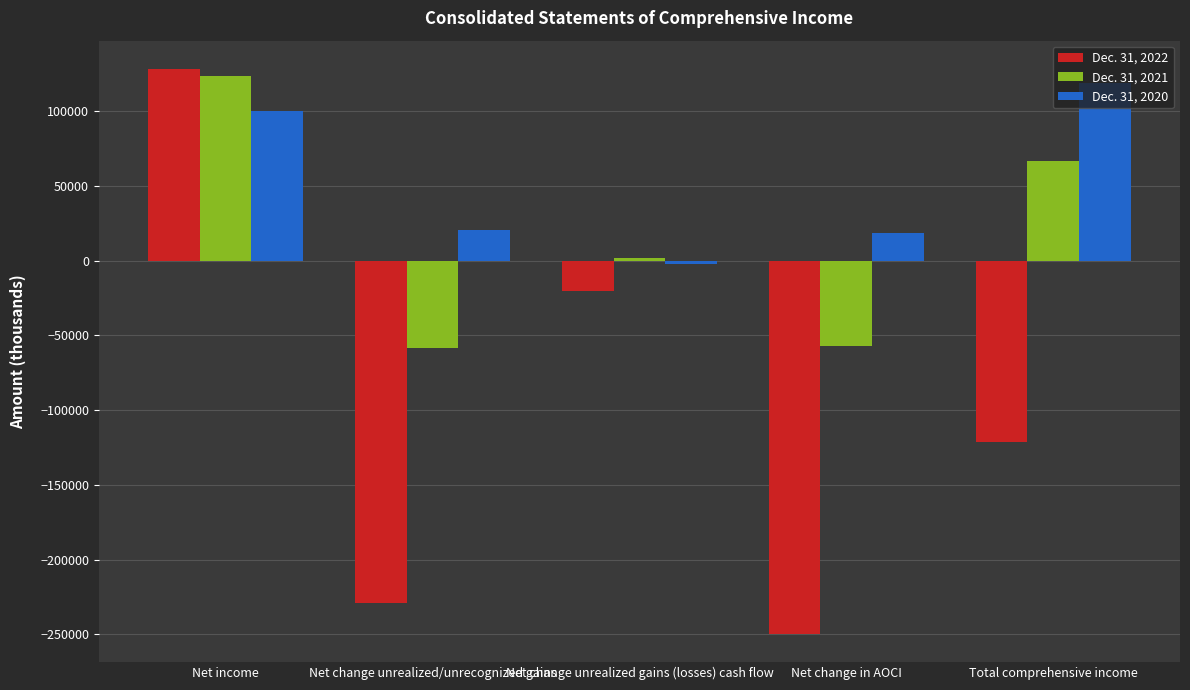

How many positive values does the Dec. 31, 2020 series have?

4